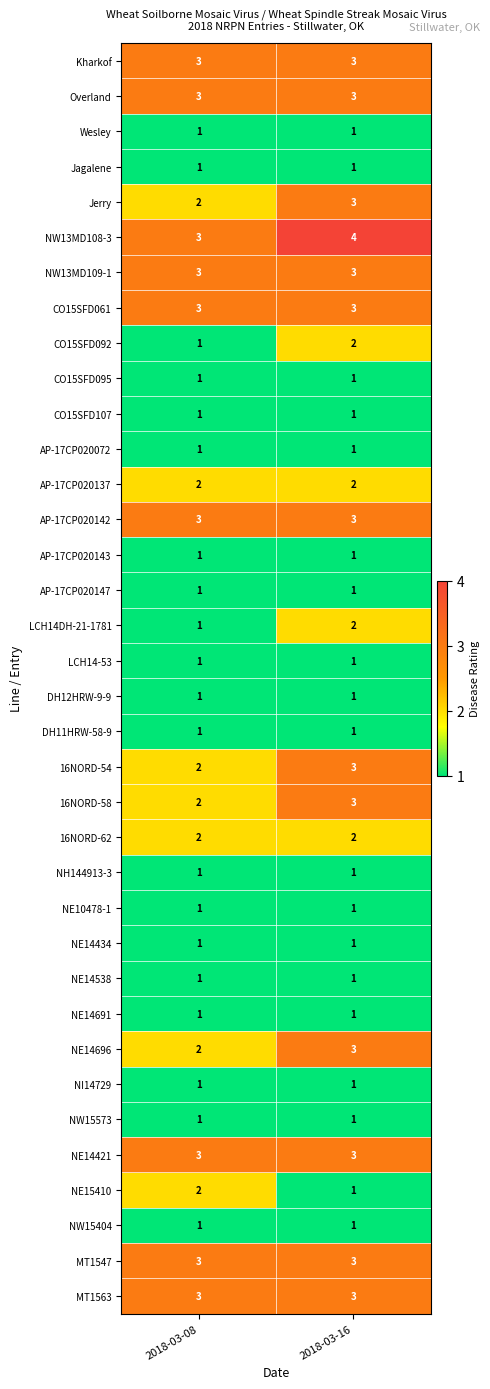

Which series has the largest total across all categories?

NW13MD108-3